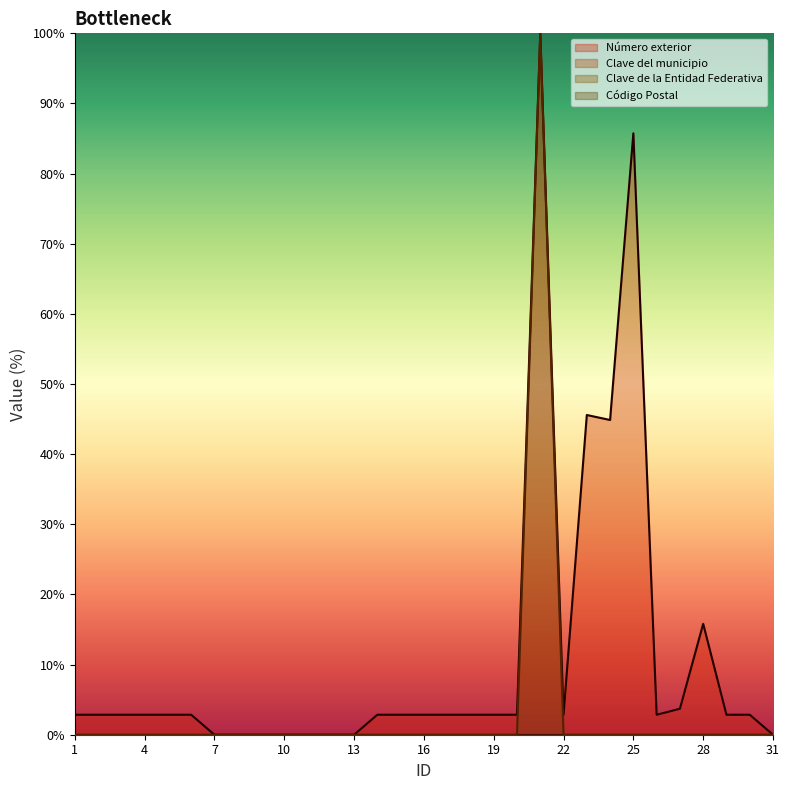

True or false: Número exterior and Código Postal cross at least once.

False